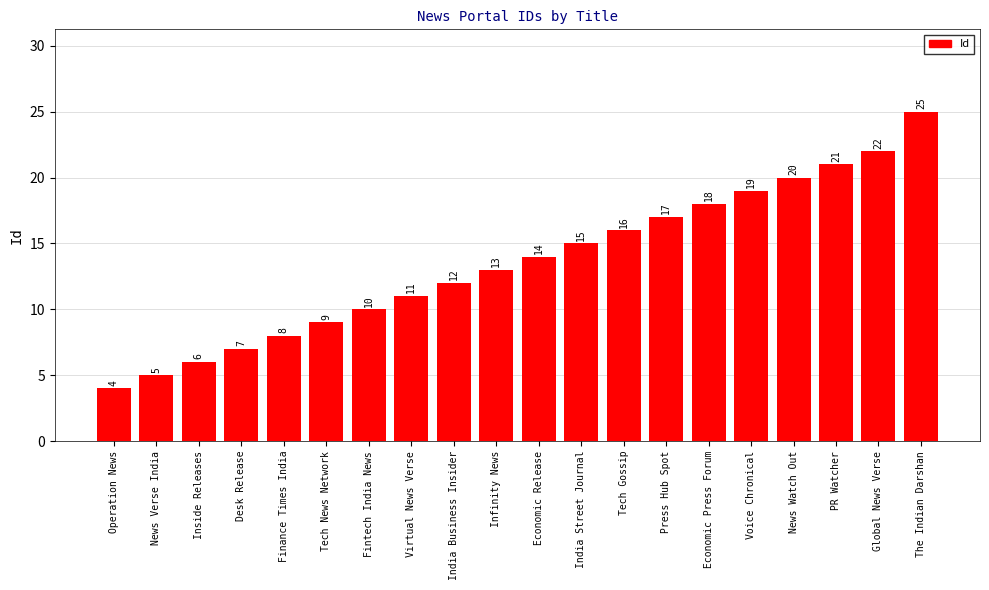

Rank the categories by value from lowest to highest.

Operation News, News Verse India, Inside Releases, Desk Release, Finance Times India, Tech News Network, Fintech India News, Virtual News Verse, India Business Insider, Infinity News, Economic Release, India Street Journal, Tech Gossip, Press Hub Spot, Economic Press Forum, Voice Chronical, News Watch Out, PR Watcher, Global News Verse, The Indian Darshan